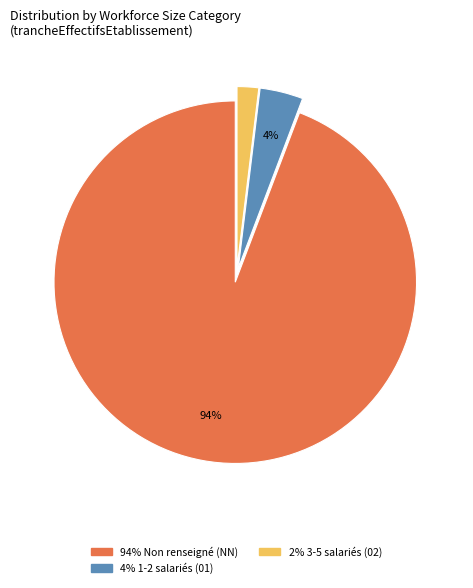

How many slices are in this pie chart?

3